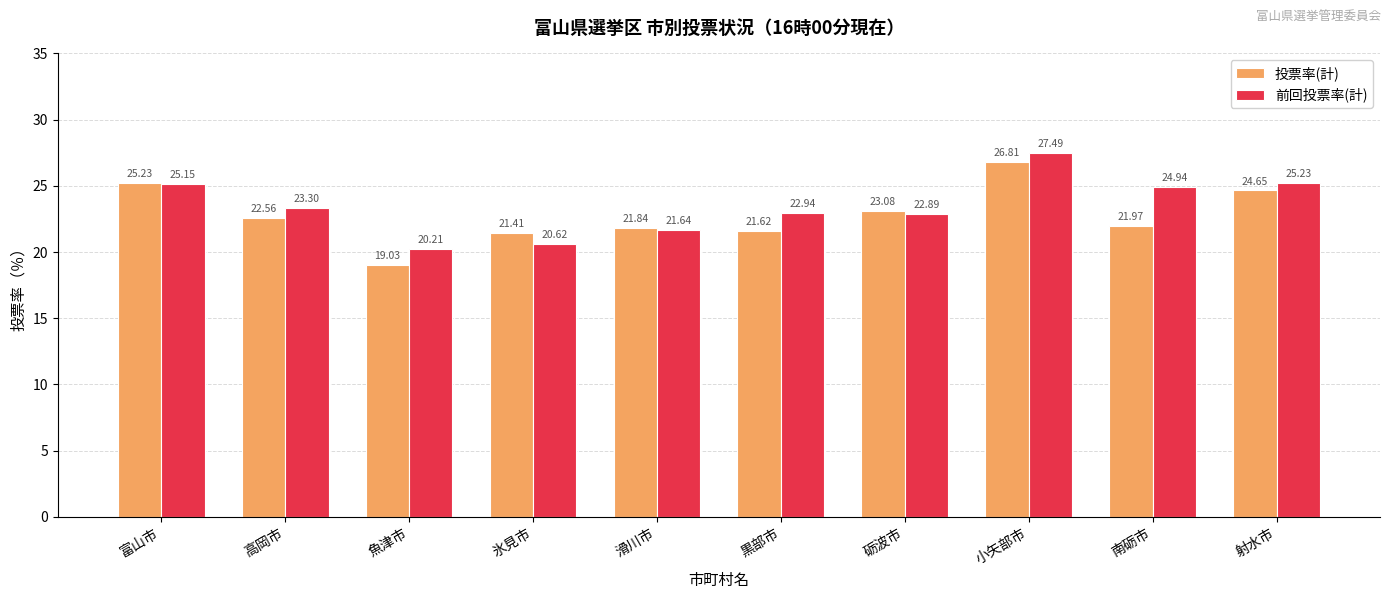

Where does the 投票率(計) series first go above 22?

富山市